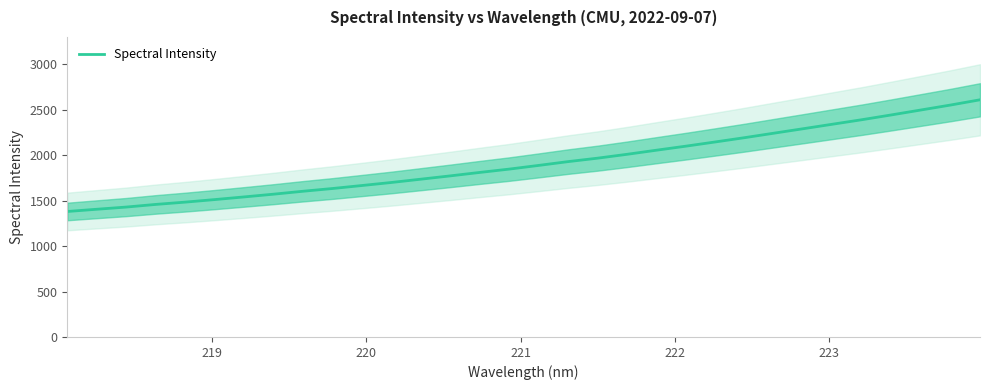

What is the highest value of the Spectral Intensity series?

2611.2